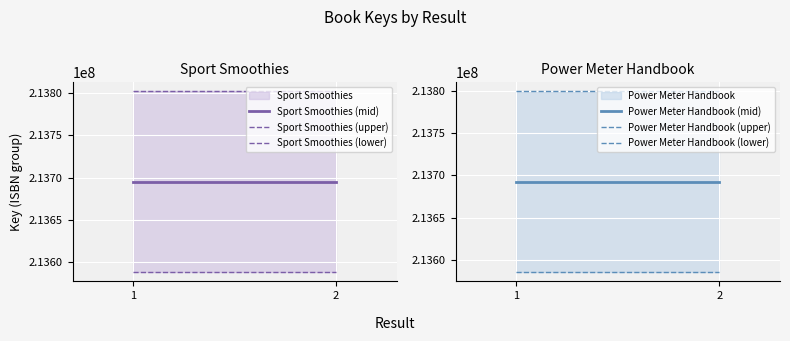

Does the chart display data point markers on the line(s)?

No